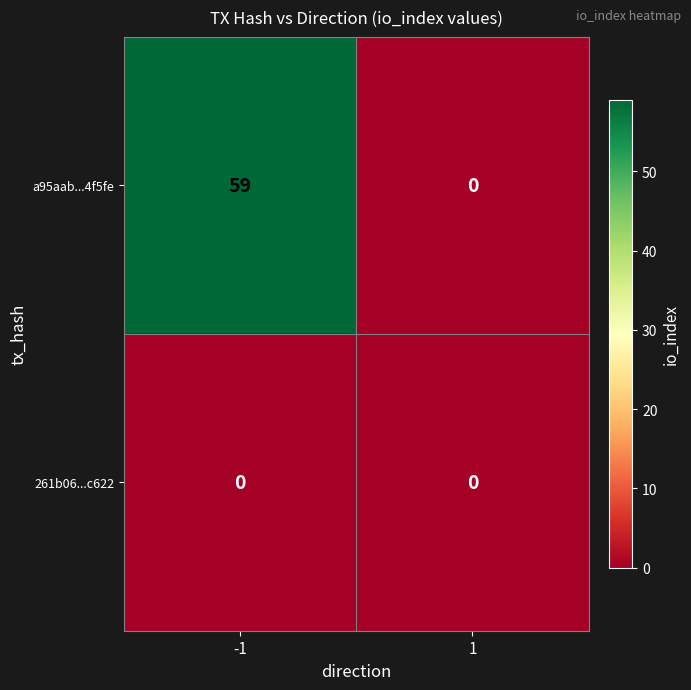

Which series has the widest spread of values?

a95aab...4f5fe